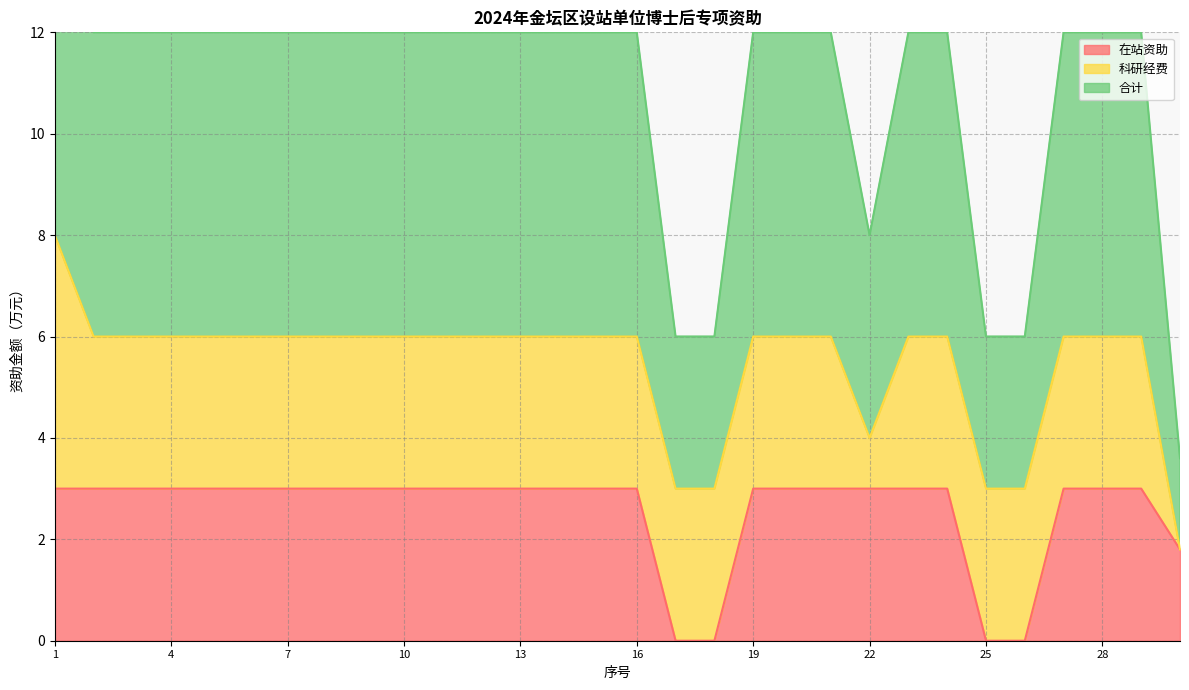

The value of 合计 at 5 is 6.0. True or false?

True